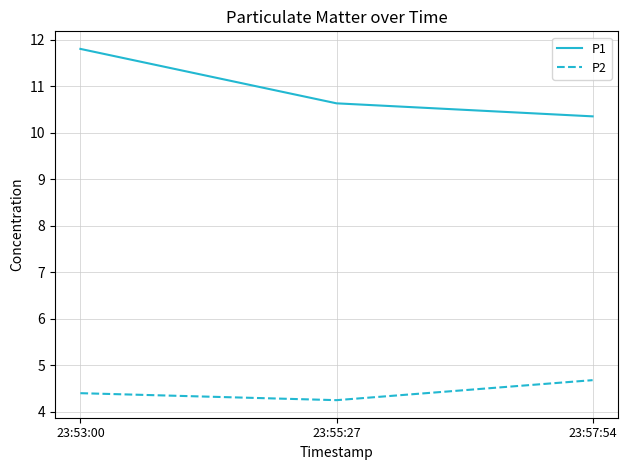

What is the total value across all series at 23:55:27?

14.9